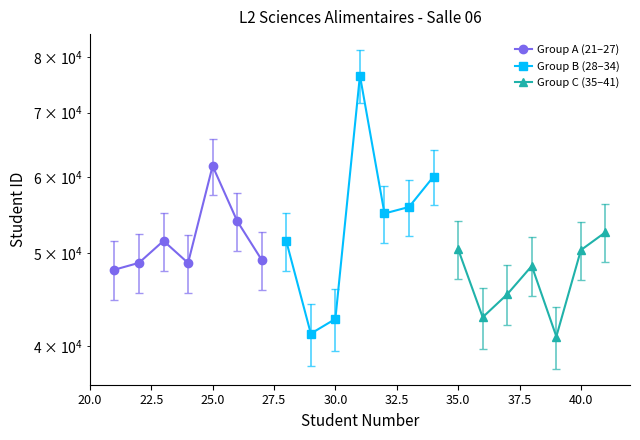

How many intersections are there between Group A (21–27) and Group B (28–34)?

4